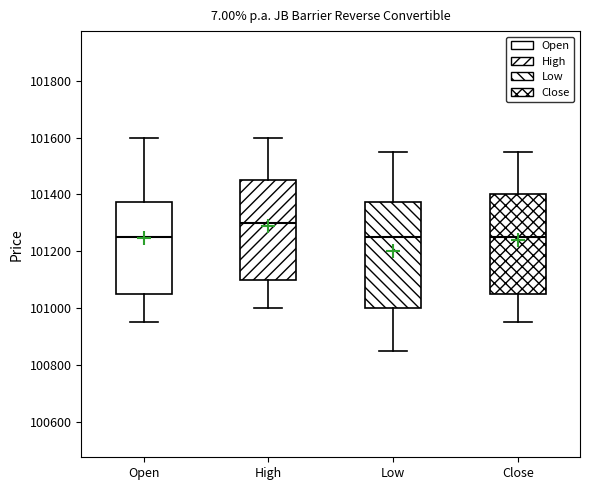

Reading left to right, transcribe this box plot: for each box, give where its median line is, the range the box spans, and where its two whiskers end, as read against the y-axis. The values are not printed on the chart, so give them approximately, as read against the axis.

Open: median 101260, box 101060 to 101380, whiskers 100960 to 101600
High: median 101300, box 101100 to 101460, whiskers 101000 to 101600
Low: median 101260, box 101000 to 101380, whiskers 100860 to 101560
Close: median 101260, box 101060 to 101400, whiskers 100960 to 101560